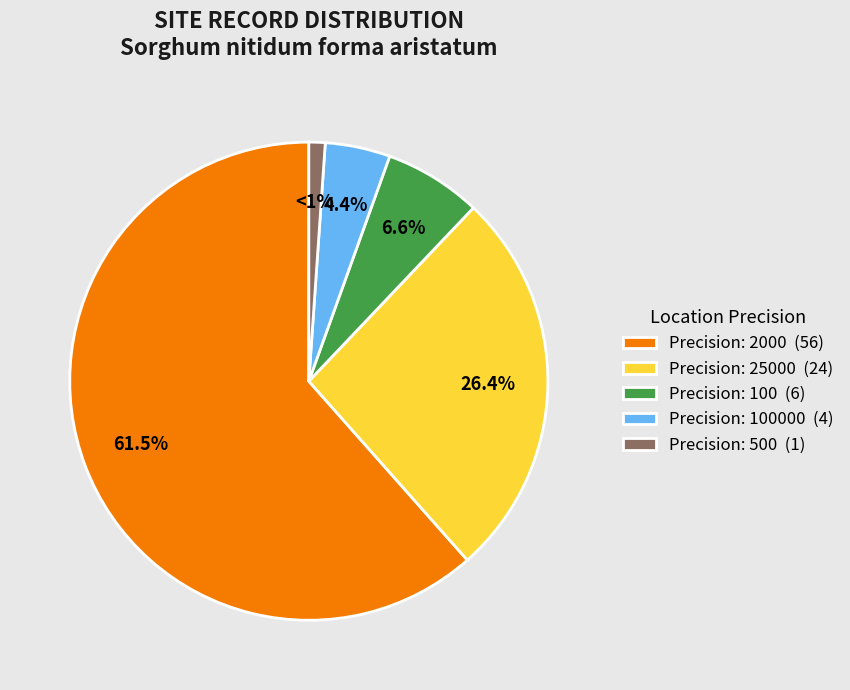

To the nearest percent, what is the difference between the largest and smallest slice percentages?

60%